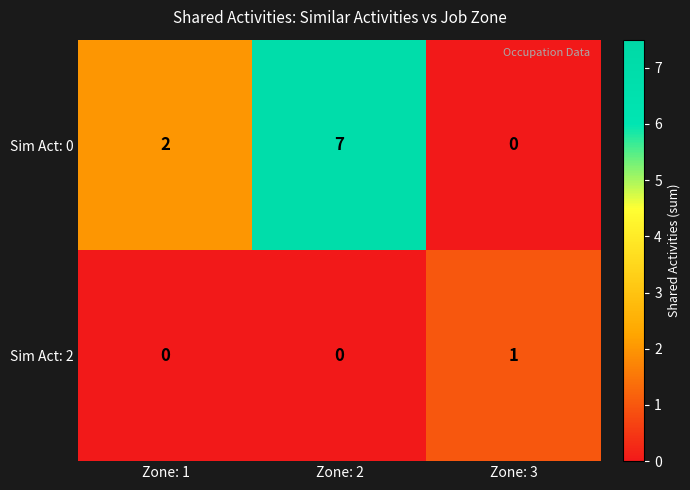

True or false: Sim Act: 2 has a value of 2 at Zone: 3.

False